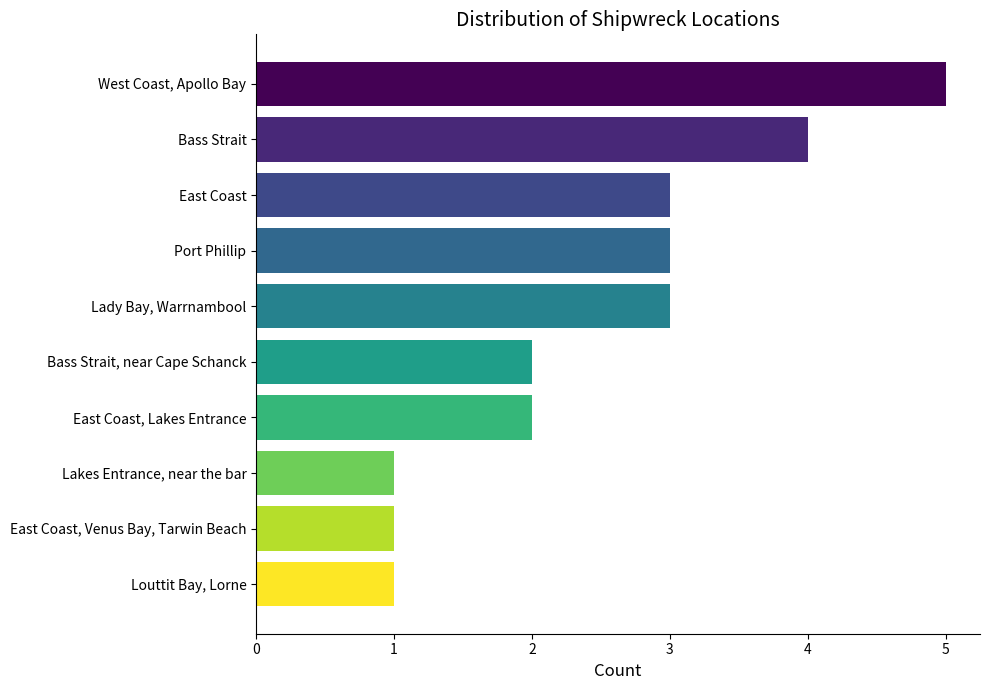

The chart shows a value of 5 at West Coast, Apollo Bay. True or false?

True